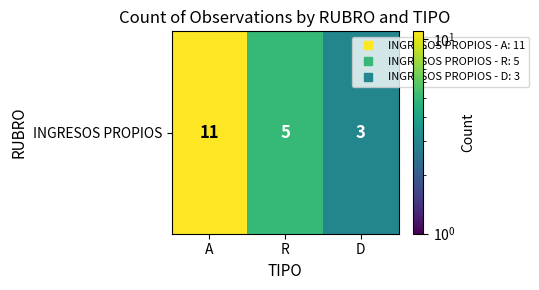

How many values are between 3 and 11?

3